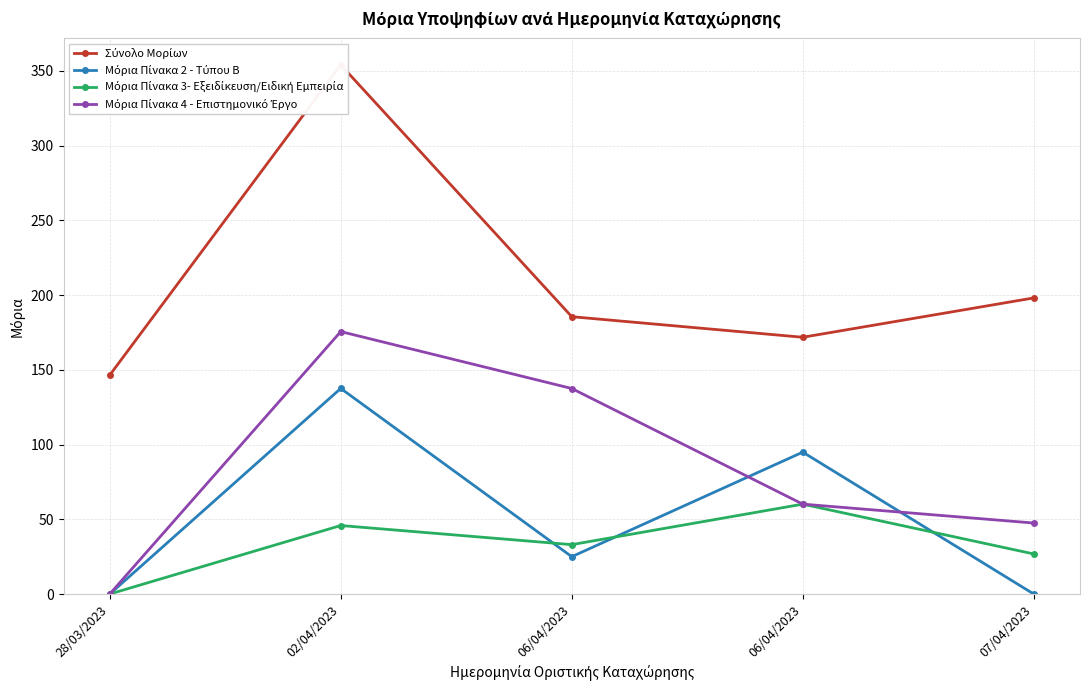

Is this an area chart (filled region under the line)?

No